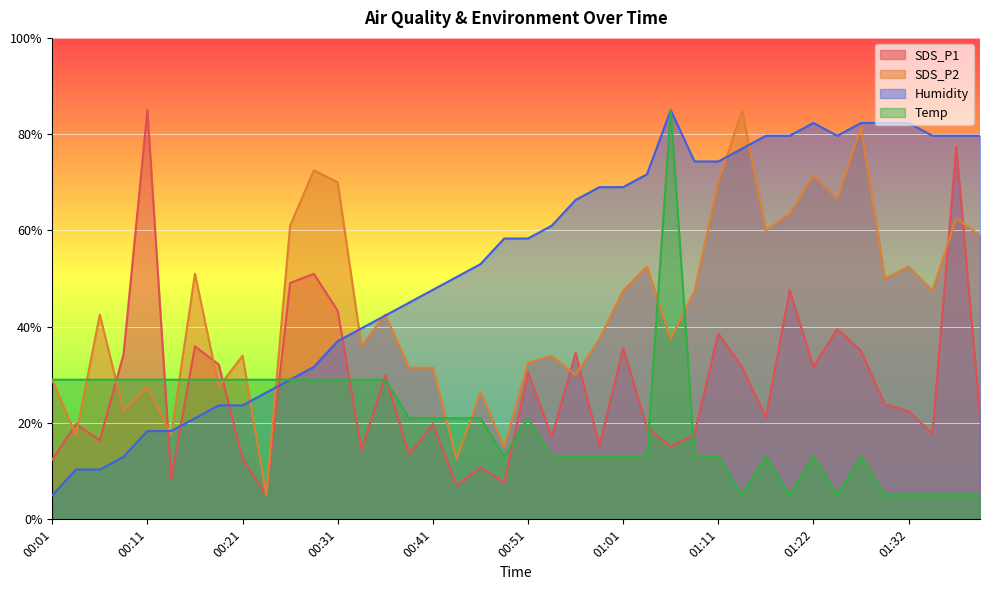

What are all the series names shown in the legend?

SDS_P1, SDS_P2, Humidity, Temp